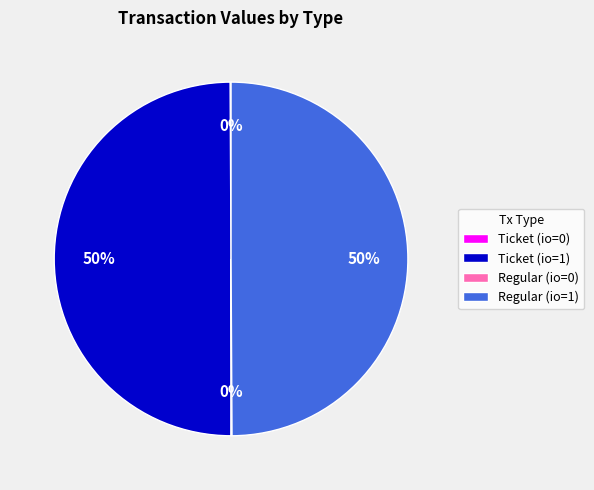

To the nearest percent, what is the difference between the largest and smallest slice percentages?

50%